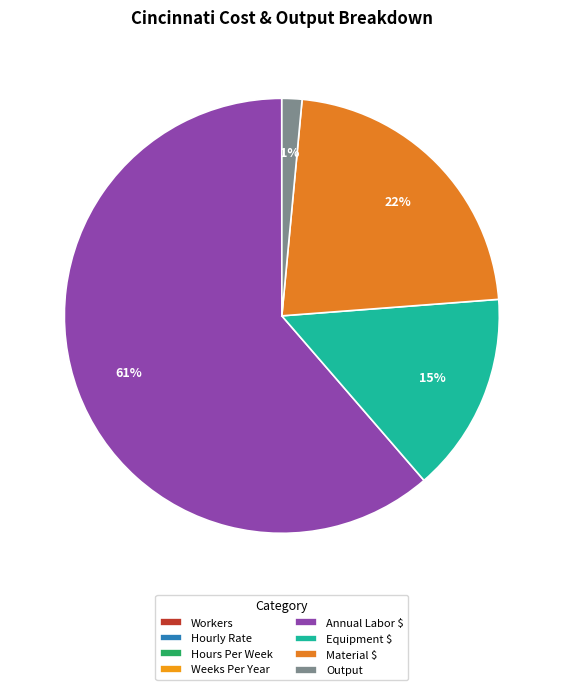

Is Weeks Per Year the majority of the pie?

No